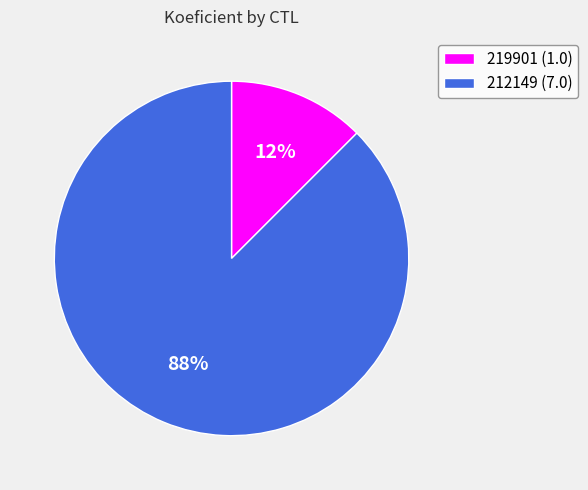

Between 212149 (7.0) and 219901 (1.0), which is larger?

212149 (7.0)